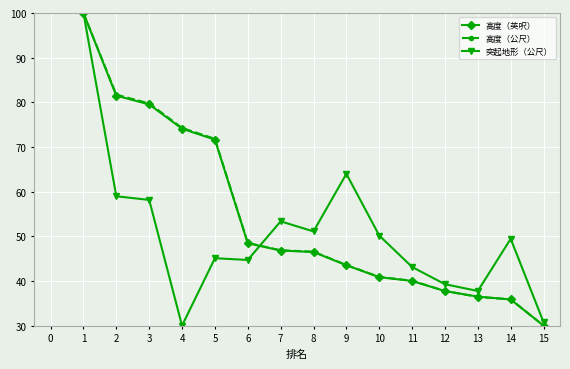

Which series changed the most between 4 and 5?

突起地形（公尺）